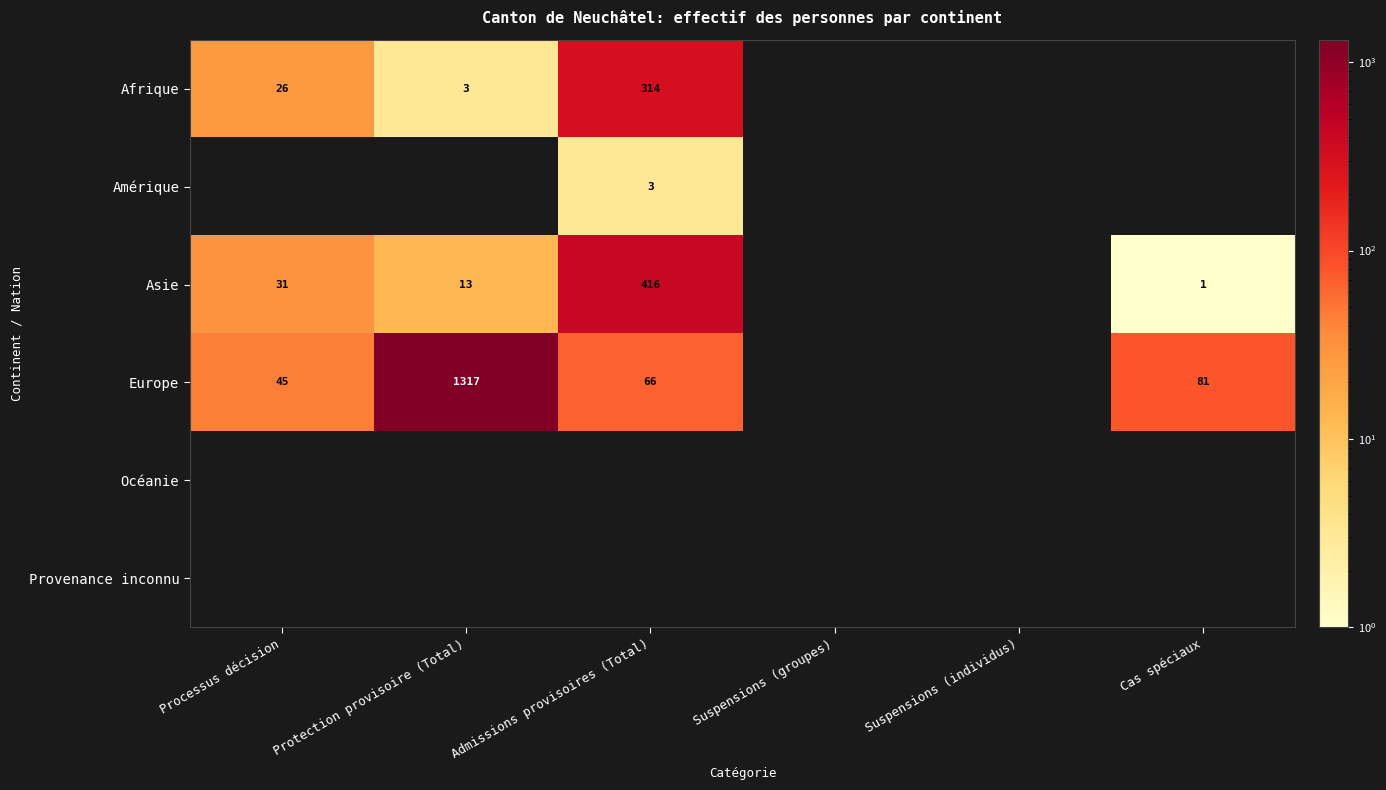

What is the sum of the Asie values at Admissions provisoires (Total) and Protection provisoire (Total)?

429